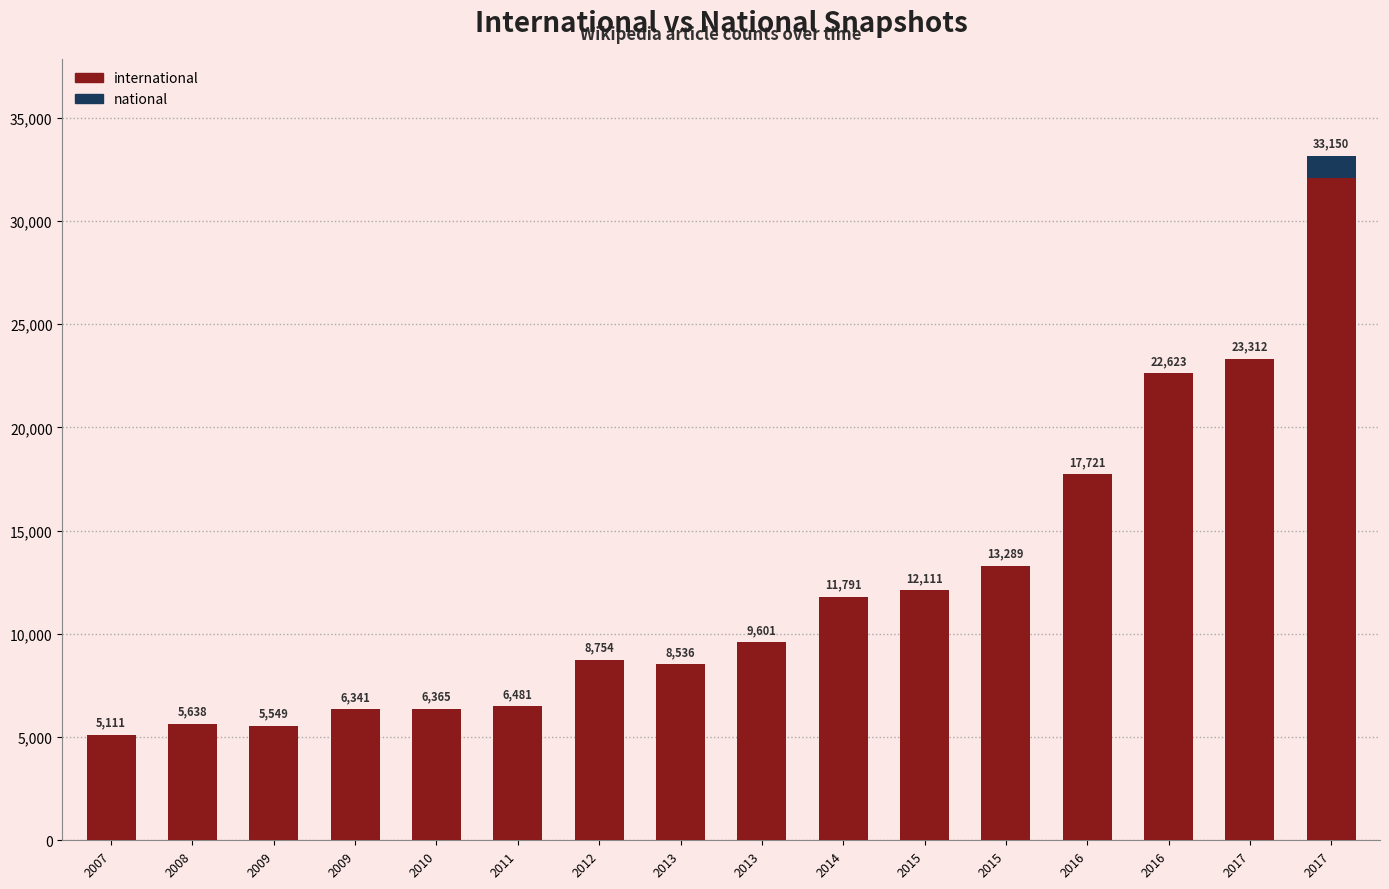

How many distinct data groups are displayed?

2